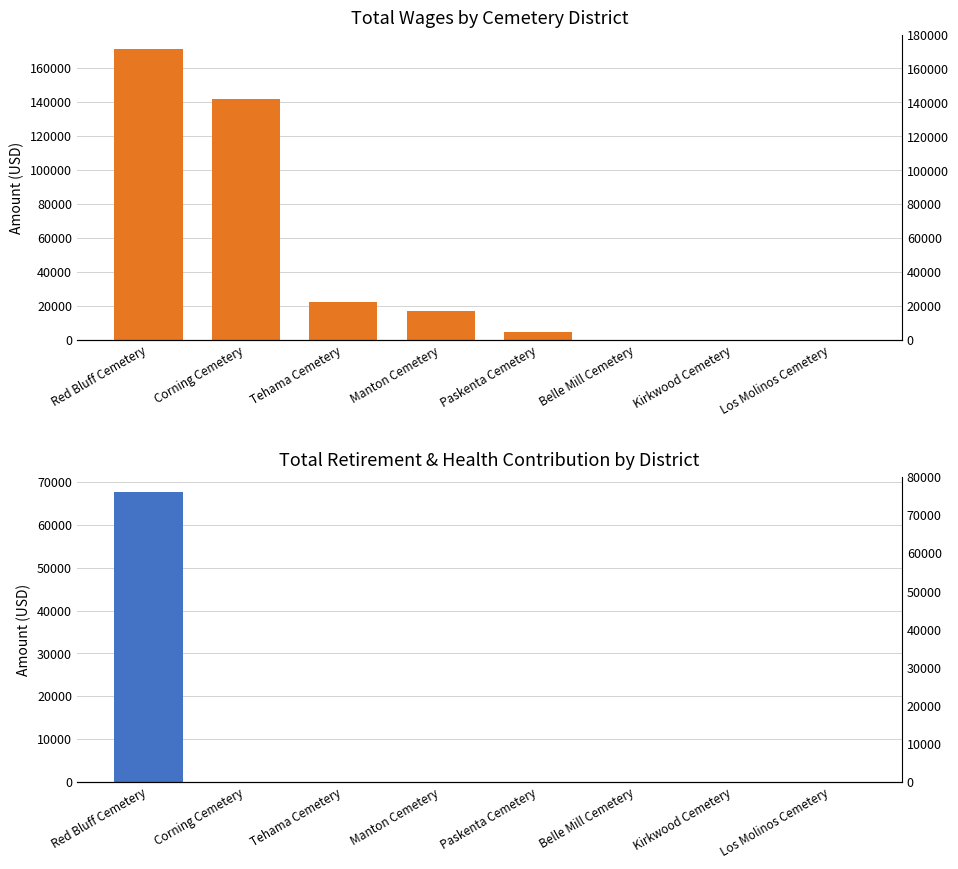

What is the maximum value shown in the chart?

170641